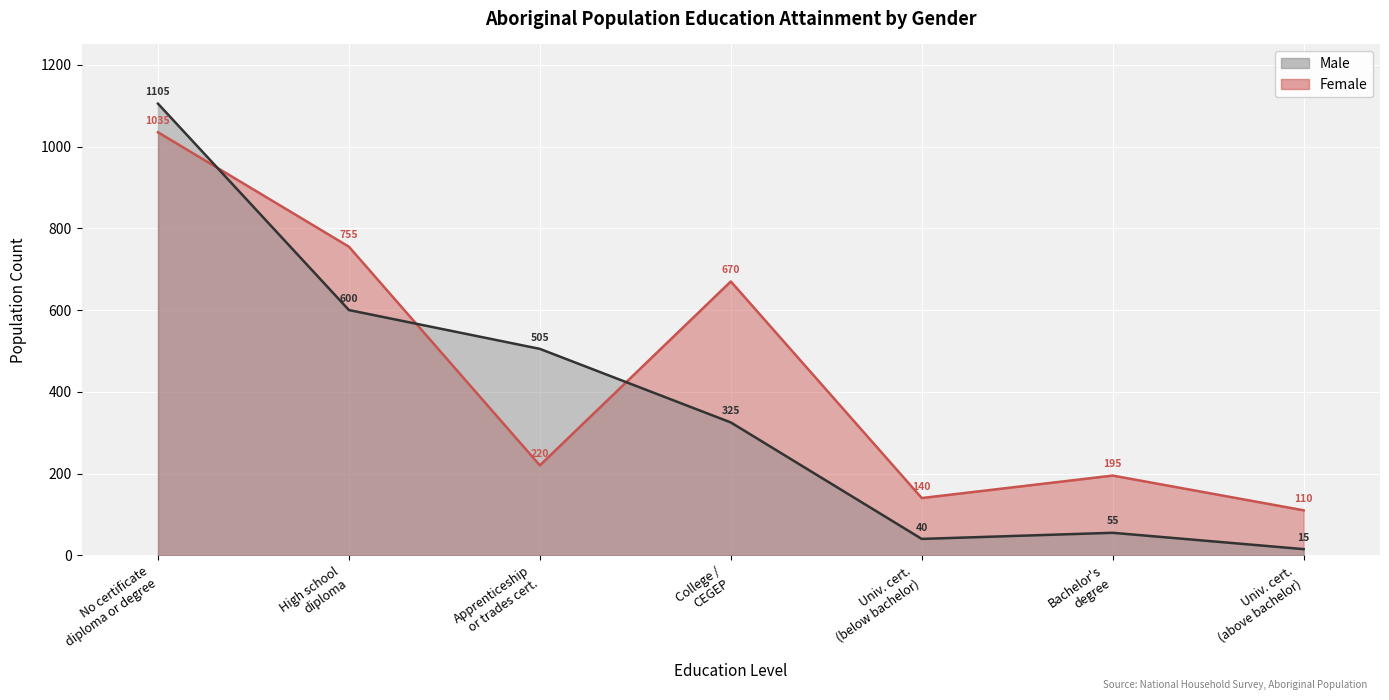

Which series has the widest spread of values?

Male